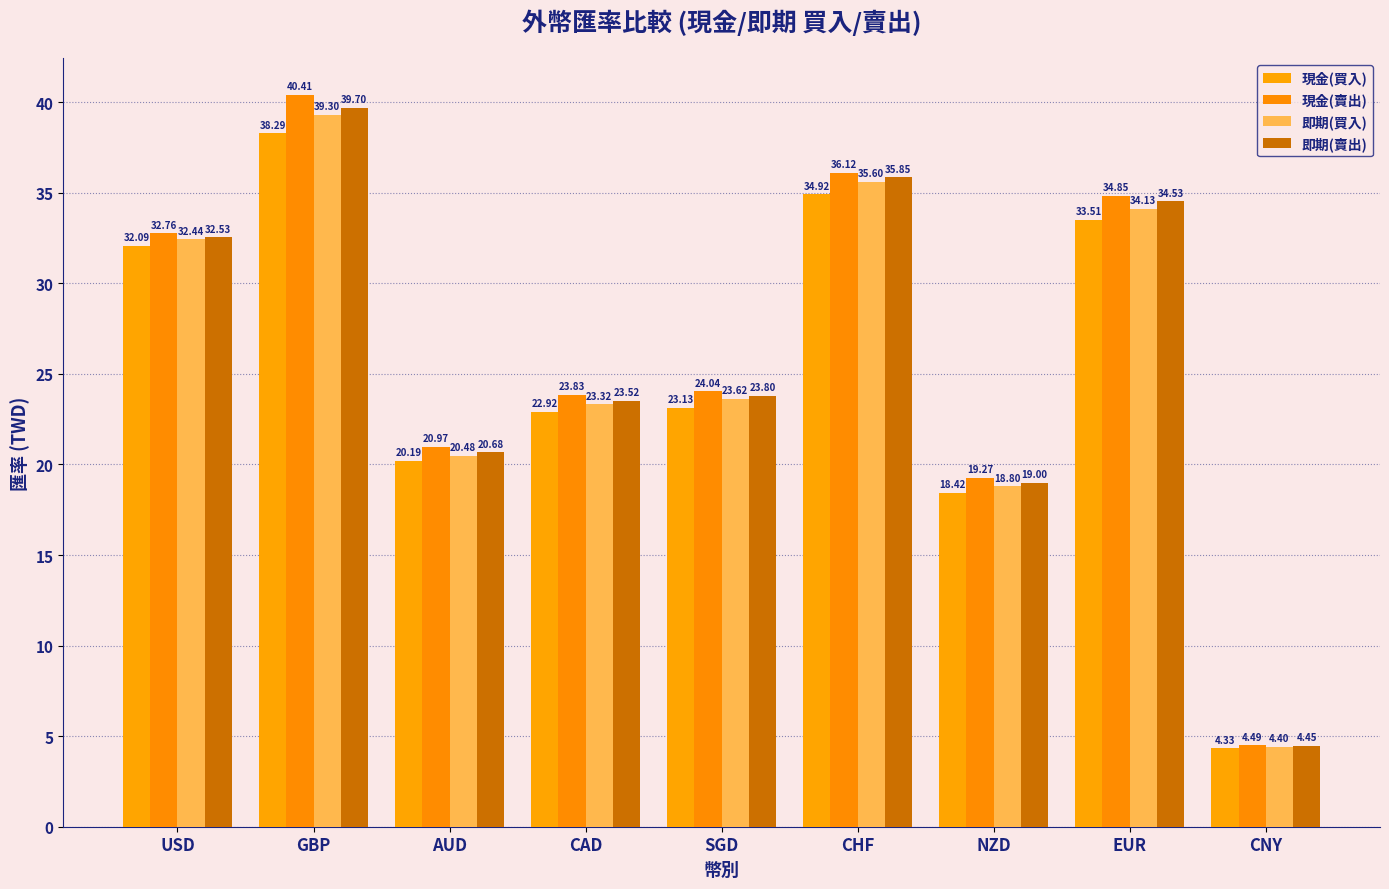

Which category has the lowest value in the 現金(賣出) series?

CNY